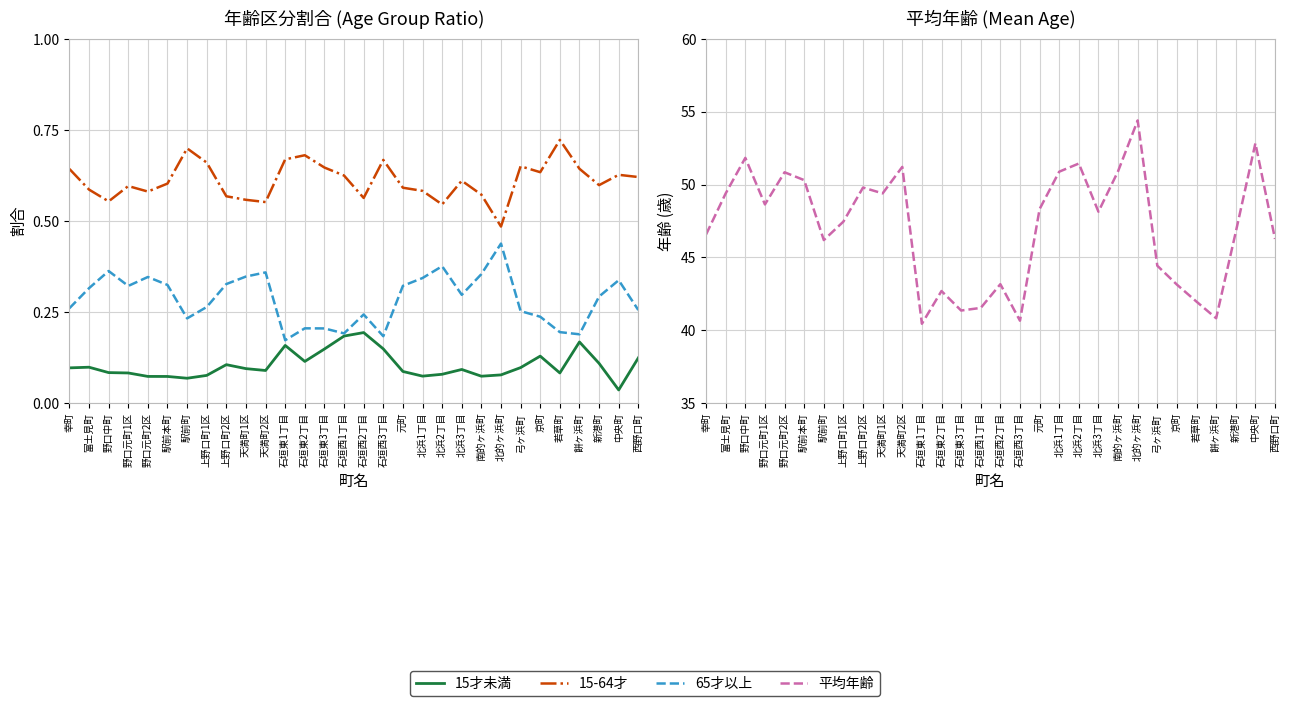

Where is the first local maximum for 15-64才?

野口元町1区